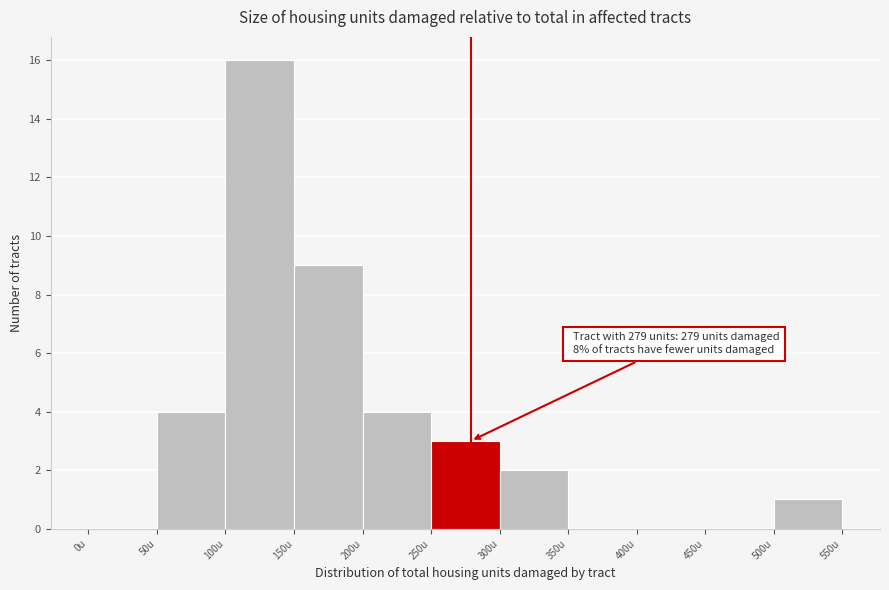

Which range on the x-axis has the tallest bar?

100 to 150